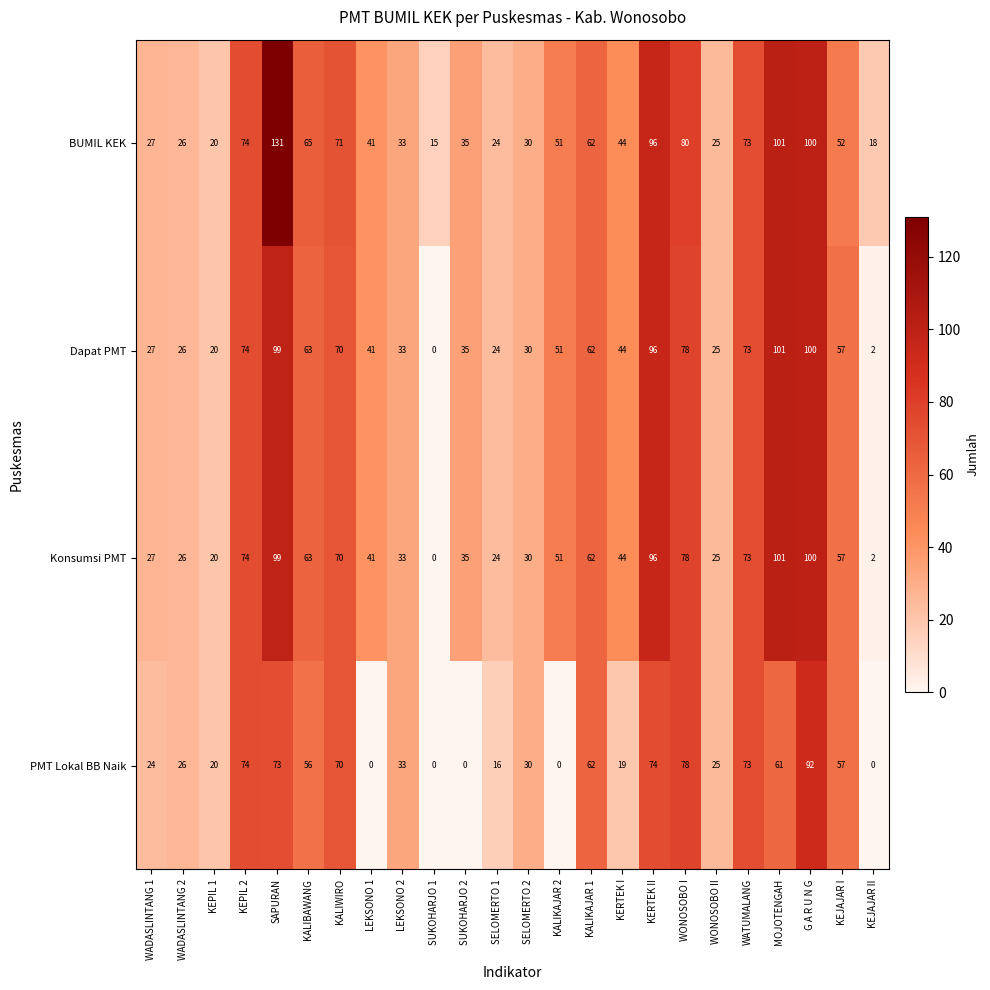

What is the difference between the highest and lowest values at SUKOHARJO 2?

35